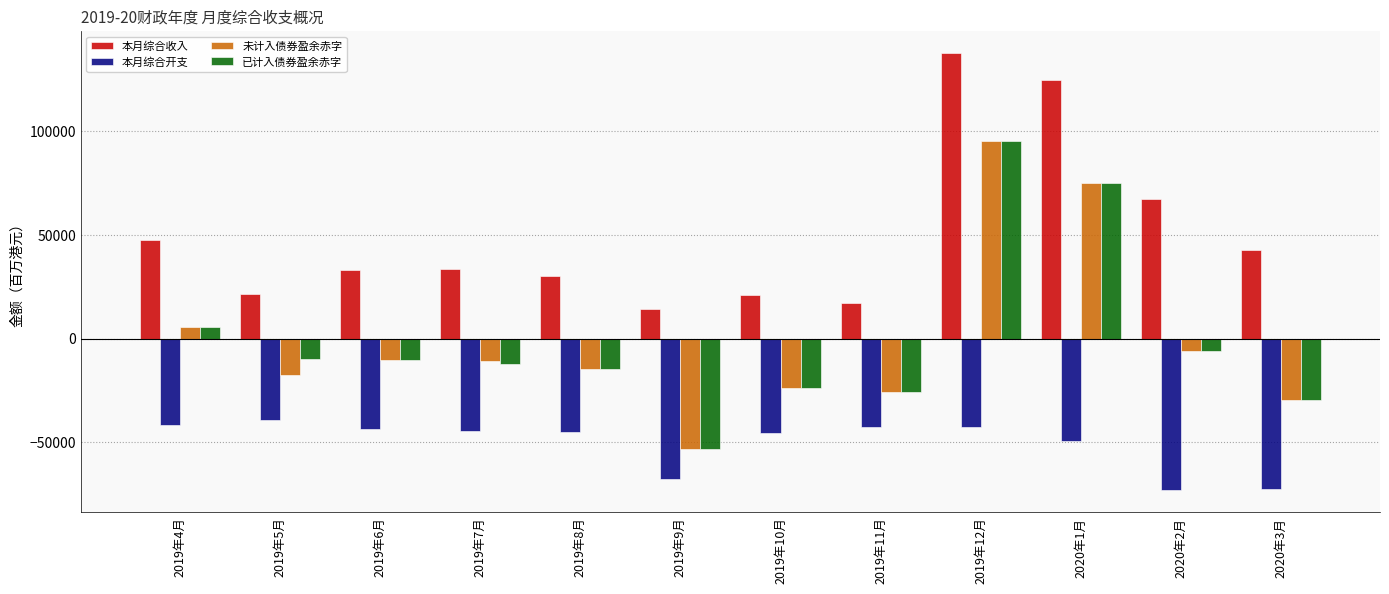

What is the label of the 9th bar from the right?

2019年7月